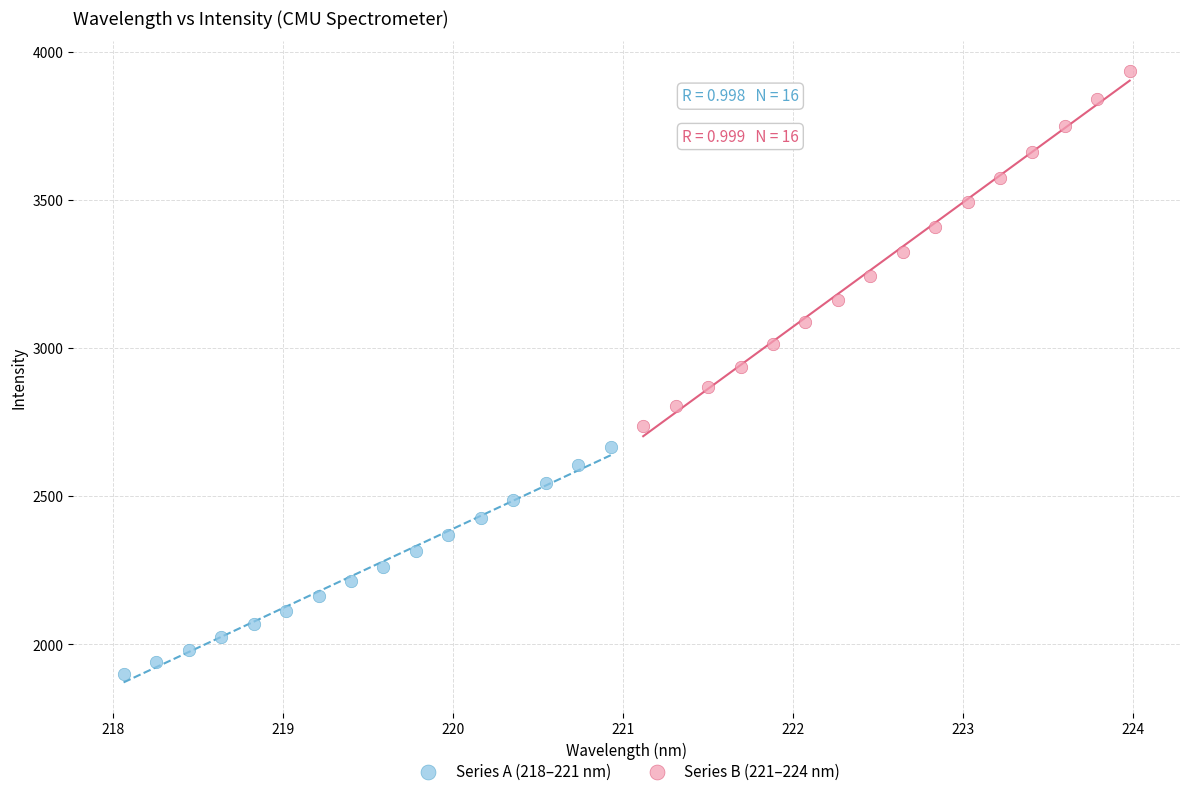

Which series reaches the maximum Y coordinate?

Series B (221–224 nm)